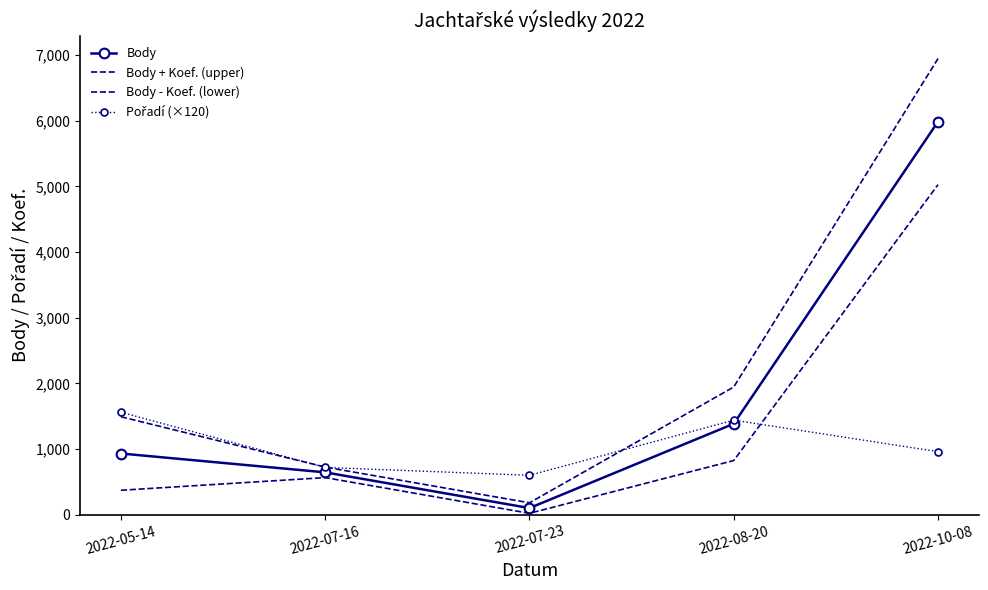

Which category has the lowest value in the Body + Koef. (upper) series?

2022-07-23